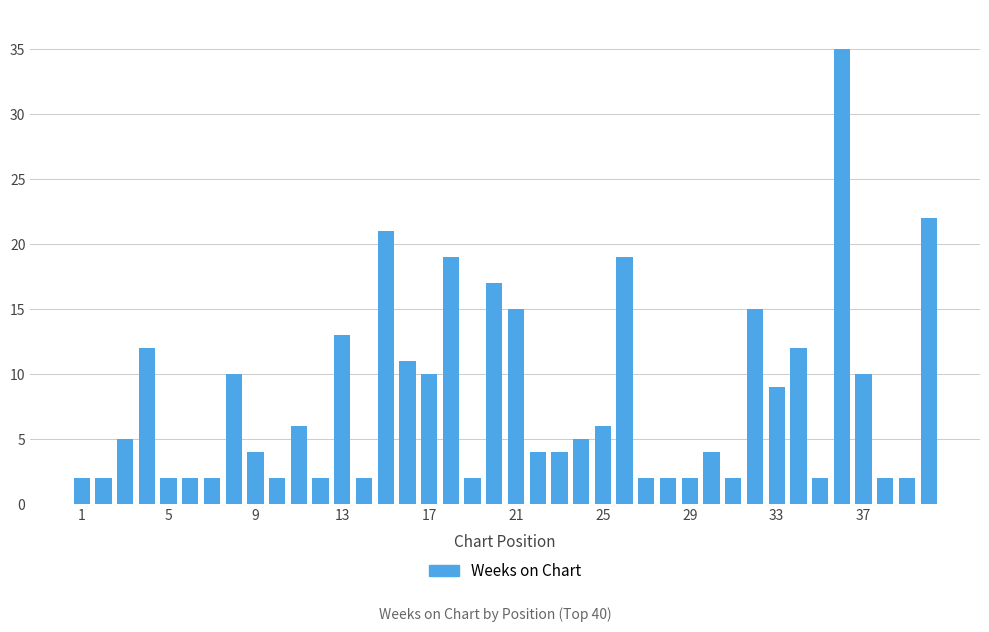

What is the minimum value shown in the chart?

2